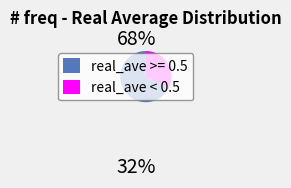

What is the largest slice in the pie chart?

real_ave >= 0.5